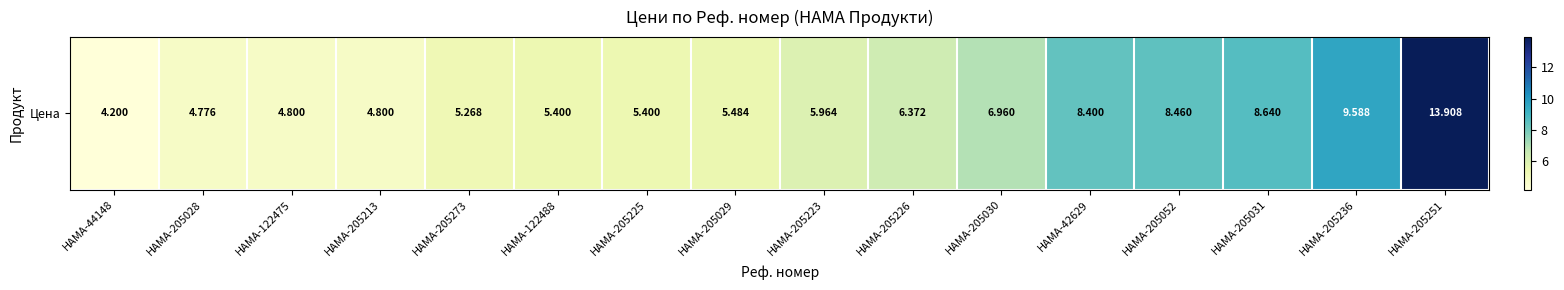

True or false: the data shows 5.3 at HAMA-205273.

True